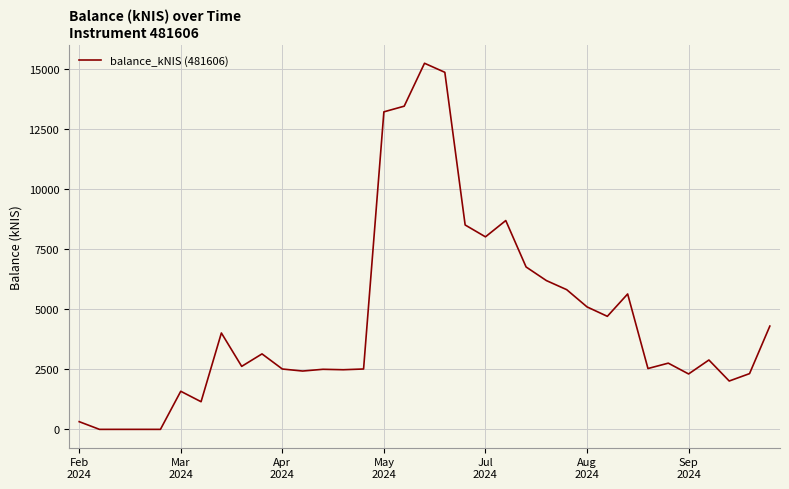

What is the greatest value displayed?

15229.4